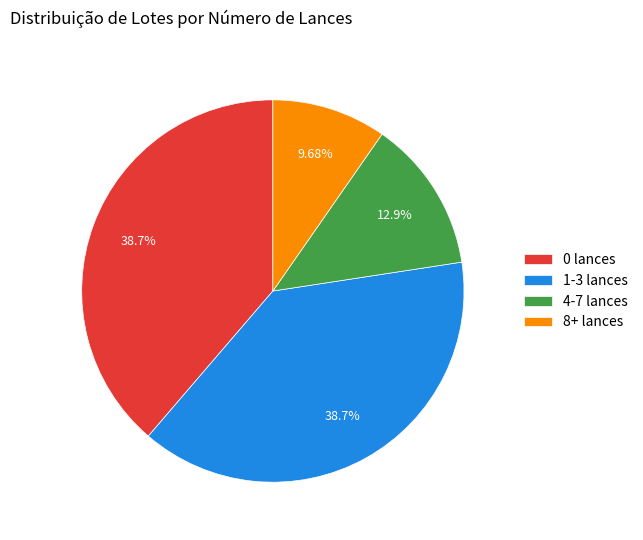

Do 4-7 lances and 0 lances together represent more than half of the pie?

Yes